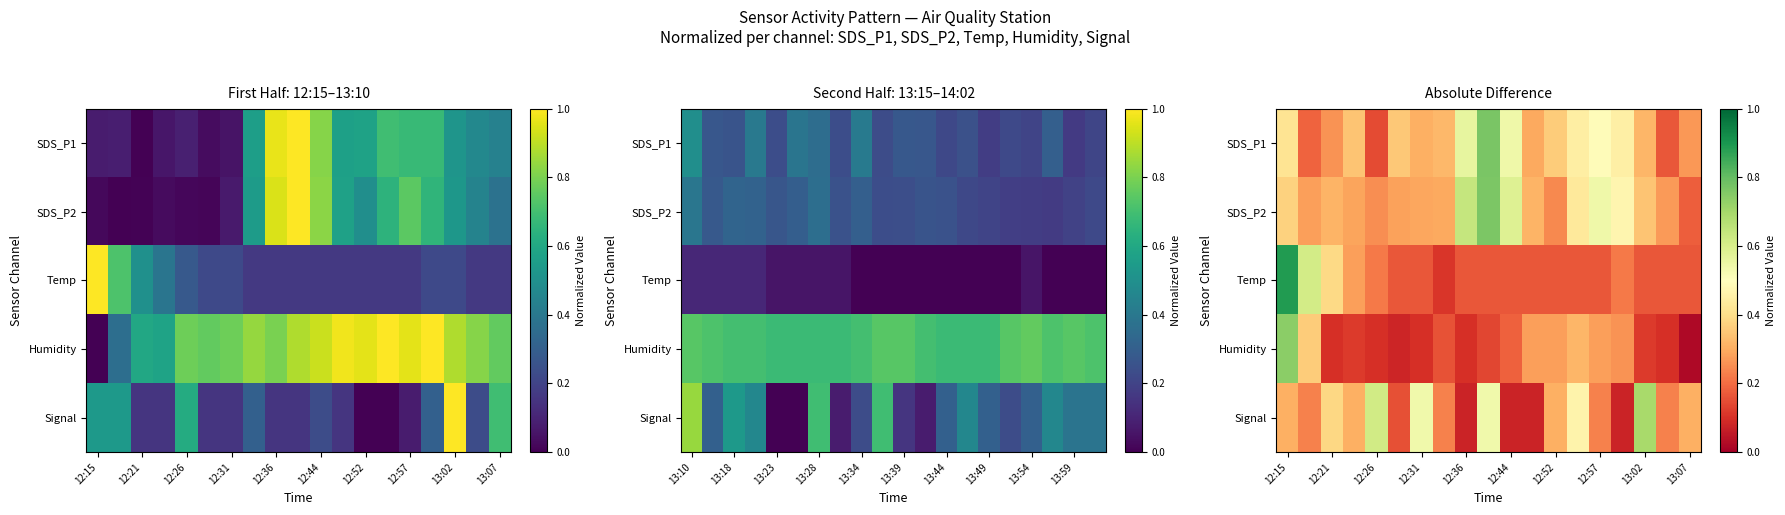

Rank the series by their maximum value, from highest to lowest.

Temp, SDS_P1, SDS_P2, Humidity, Signal